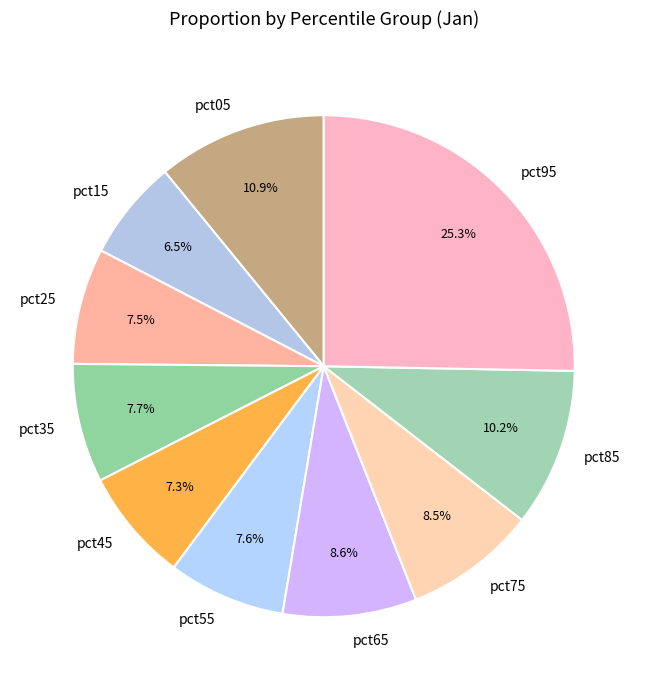

Does any single category account for the majority?

No